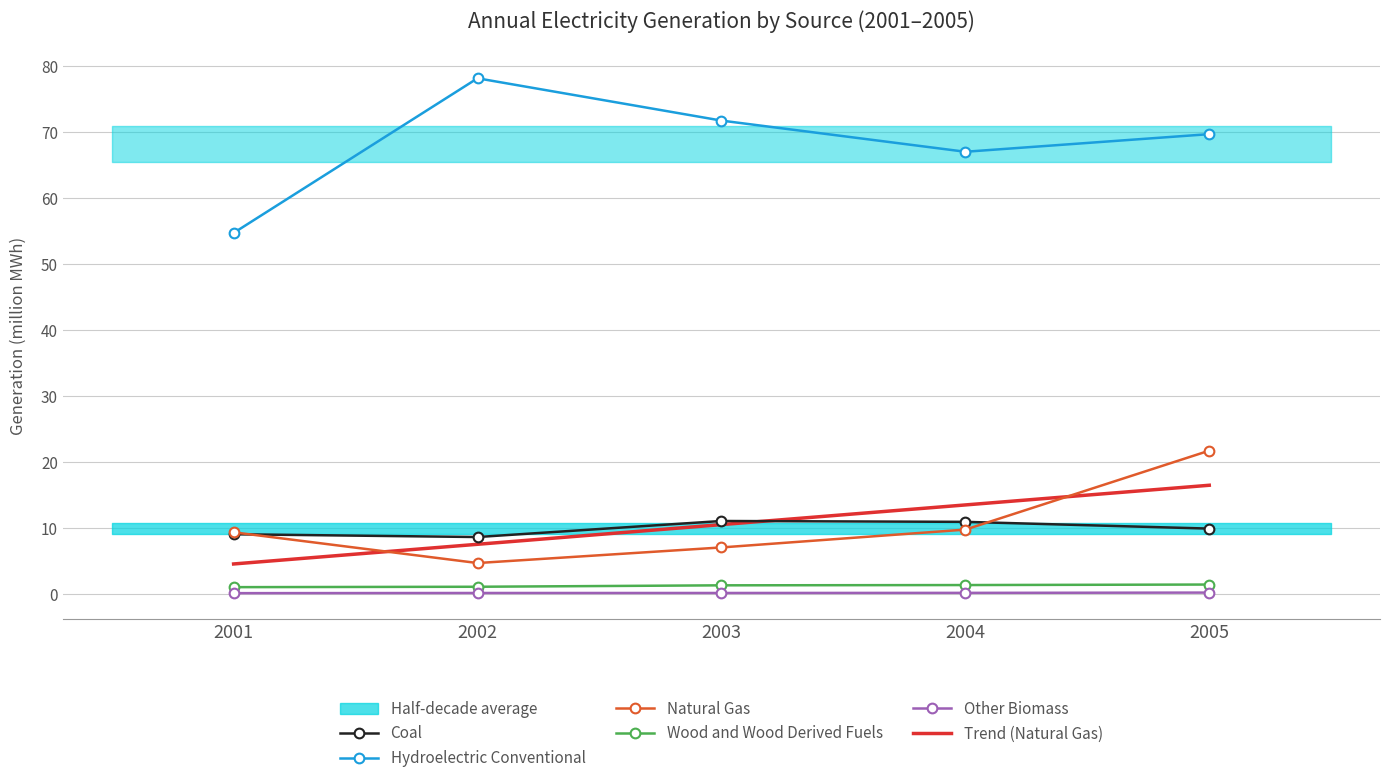

Which series changed the most between 2002 and 2005?

Natural Gas